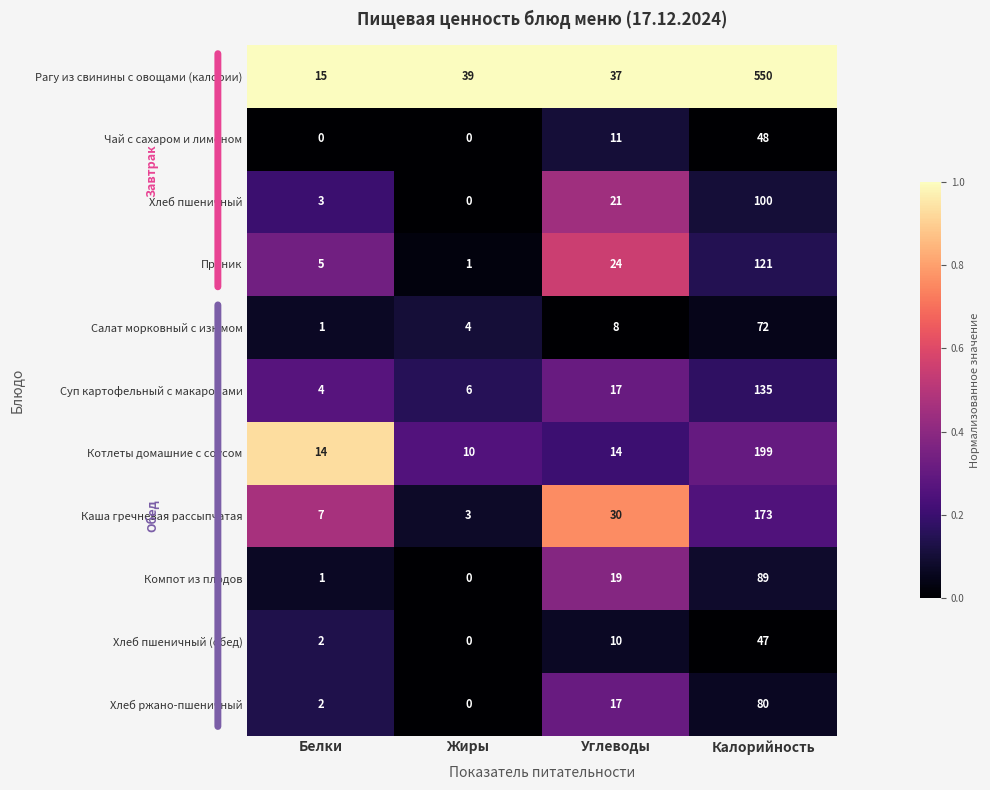

Rank the series by their maximum value, from lowest to highest.

Хлеб пшеничный (обед), Чай с сахаром и лимоном, Салат морковный с изюмом, Хлеб ржано-пшеничный, Компот из плодов, Хлеб пшеничный, Пряник, Суп картофельный с макаронами, Каша гречневая рассыпчатая, Котлеты домашние с соусом, Рагу из свинины с овощами (калории)